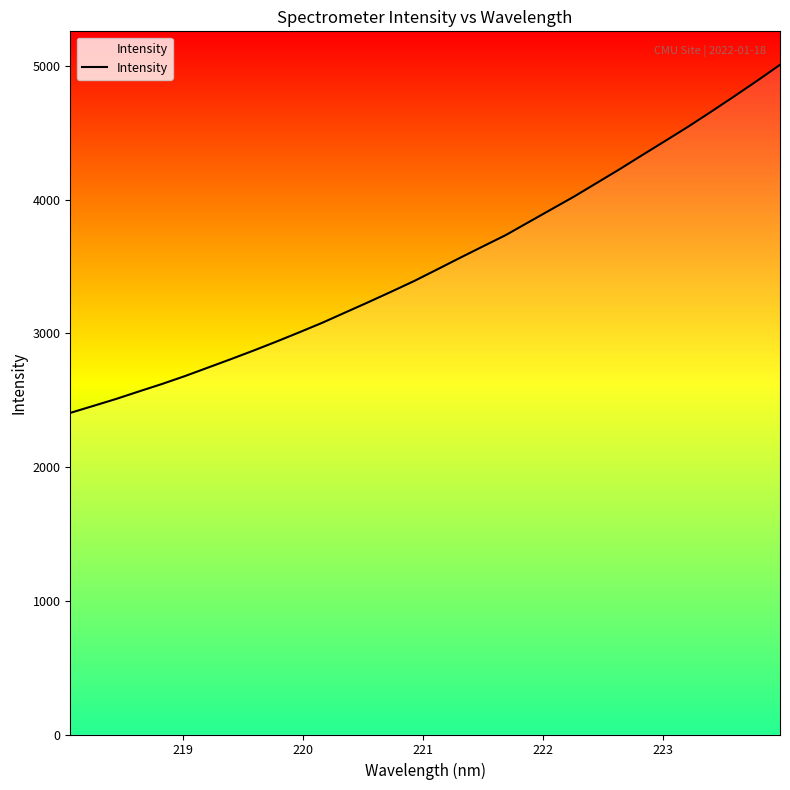

What is the maximum value shown in the chart?

5007.0